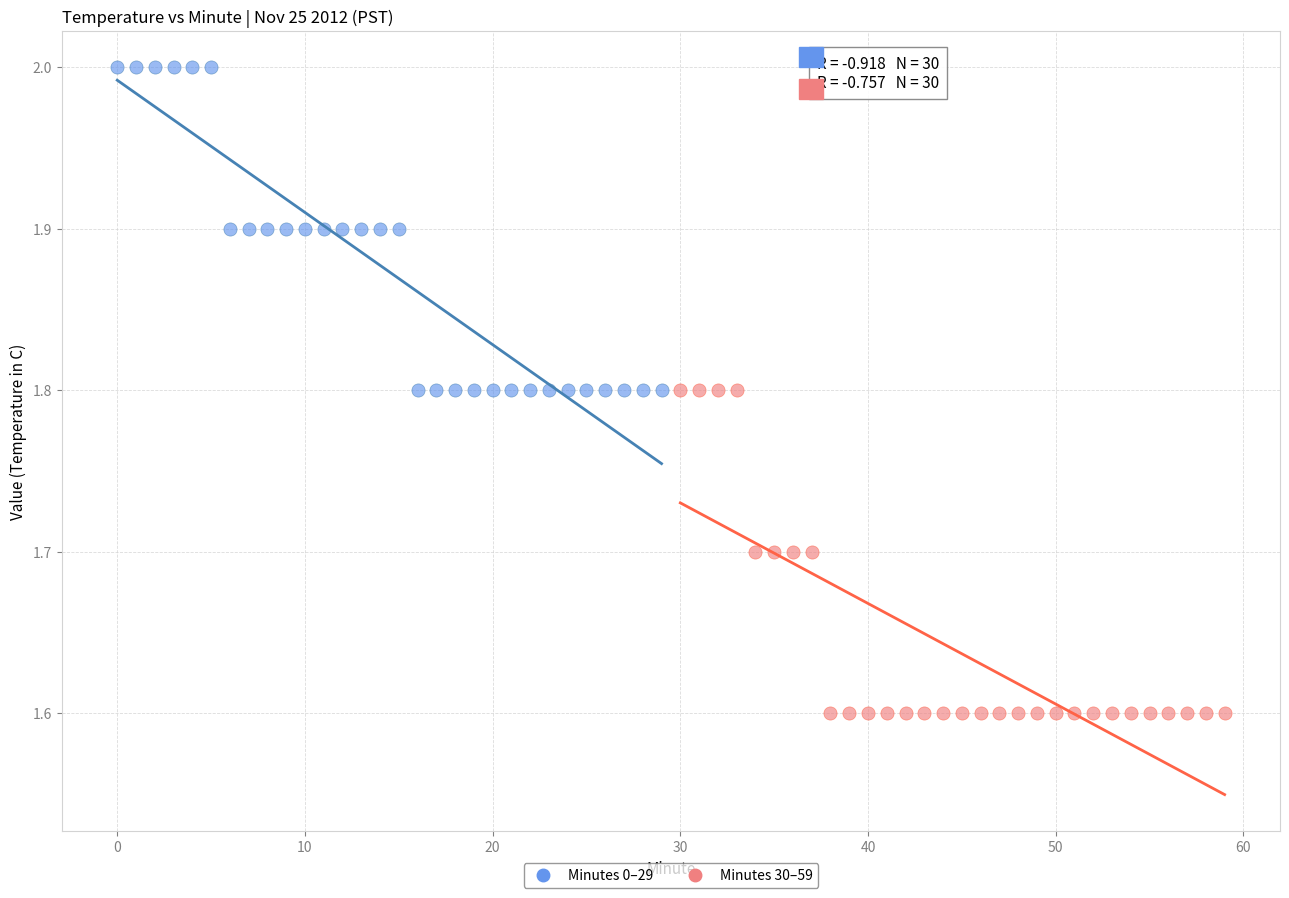

Which series contains the highest Y value?

Minutes 0–29